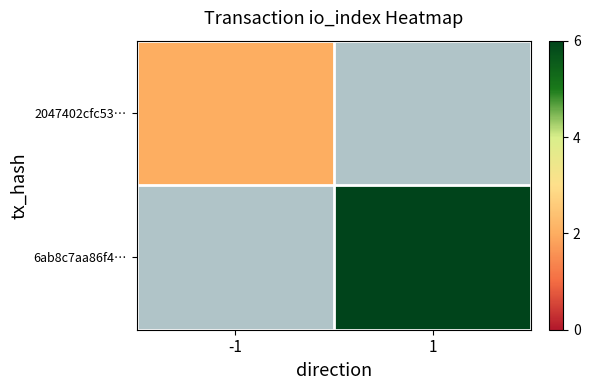

At how many categories does at least one series exceed 3?

1